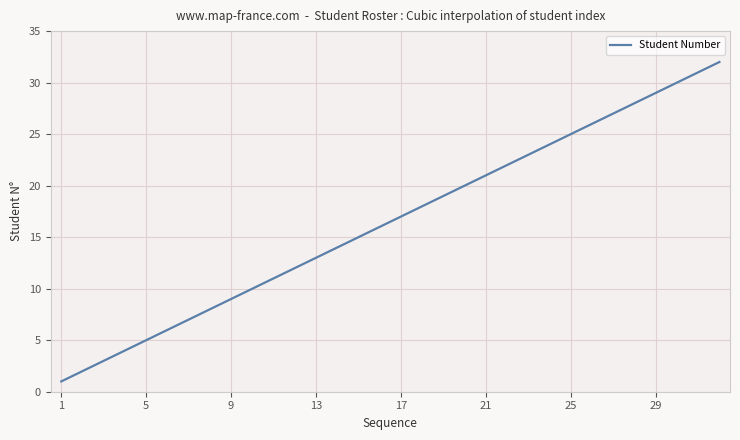

What is the greatest value displayed?

32.0